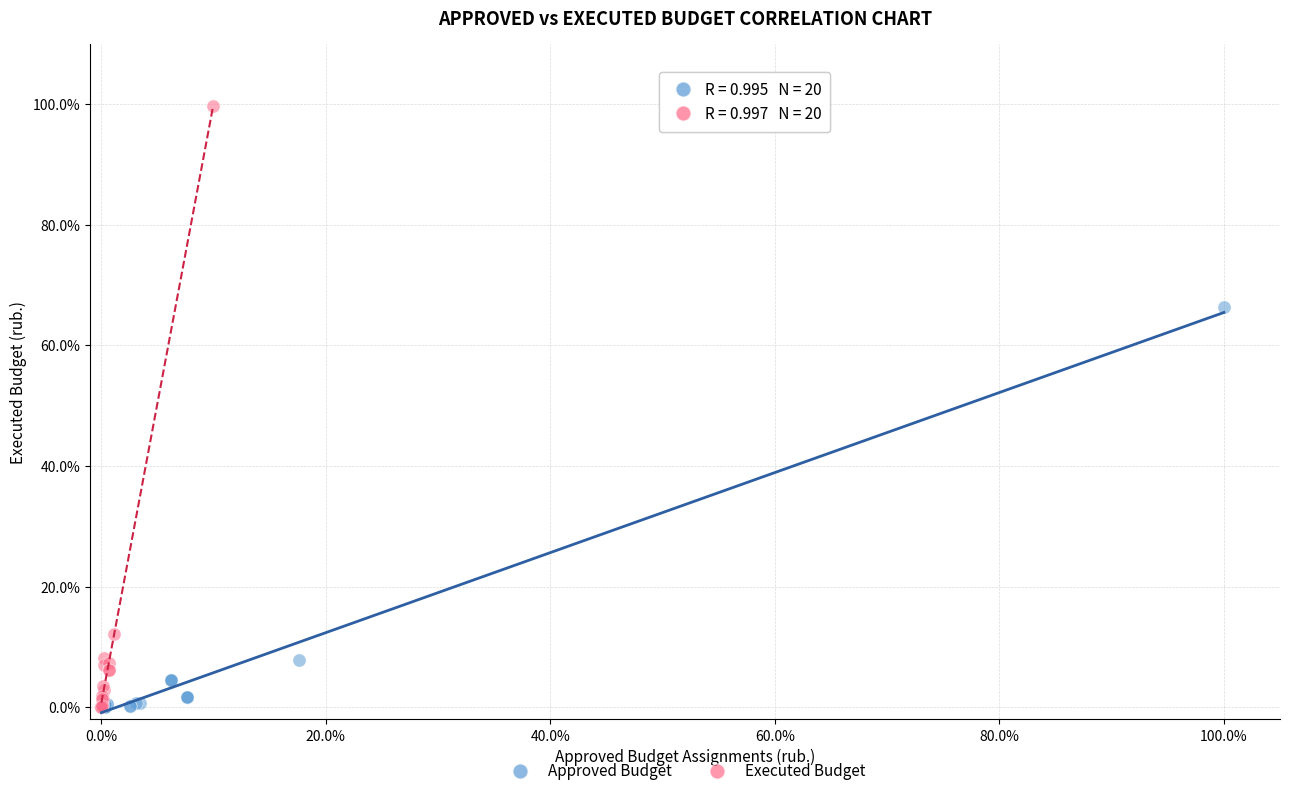

What are all the series names shown in the legend?

Approved Budget, Executed Budget